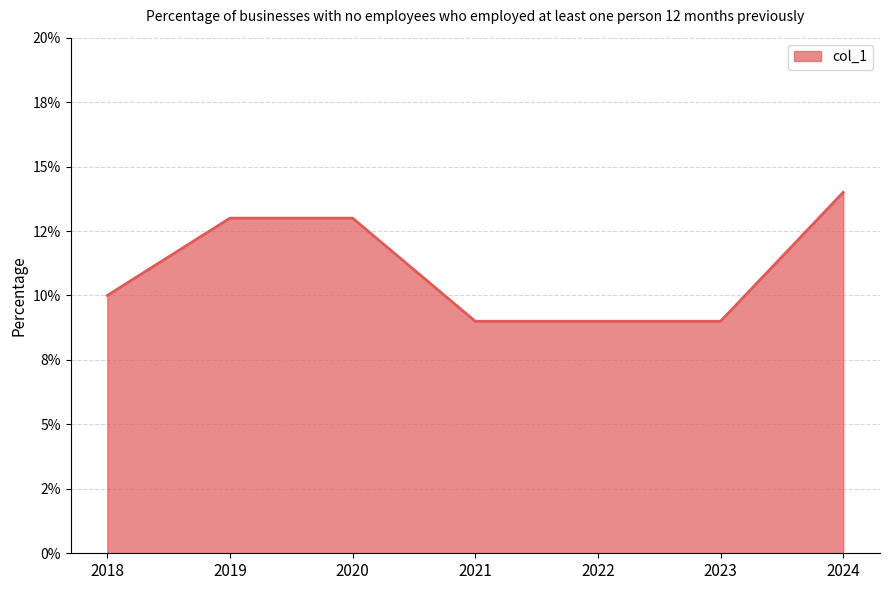

Is this an area chart (filled region under the line)?

Yes